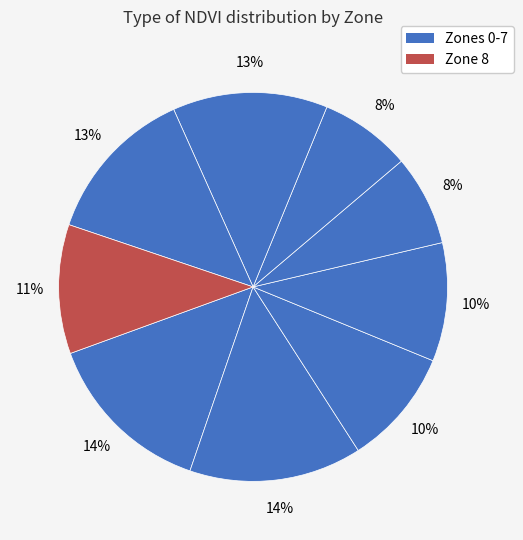

Count the number of slices in the pie.

9